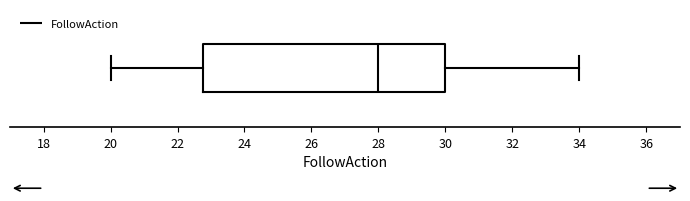

Where is the right edge of the box on the x-axis? The values are not printed on the chart, so give them approximately, as read against the axis.

30.0